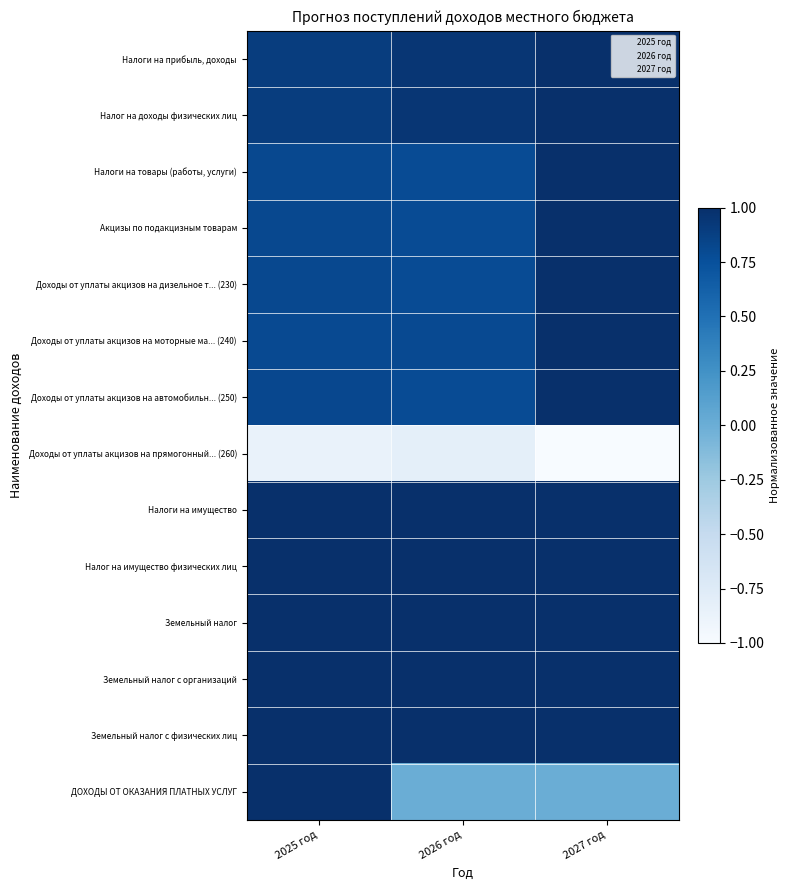

Which series has the largest total across all categories?

Налоги на прибыль, доходы